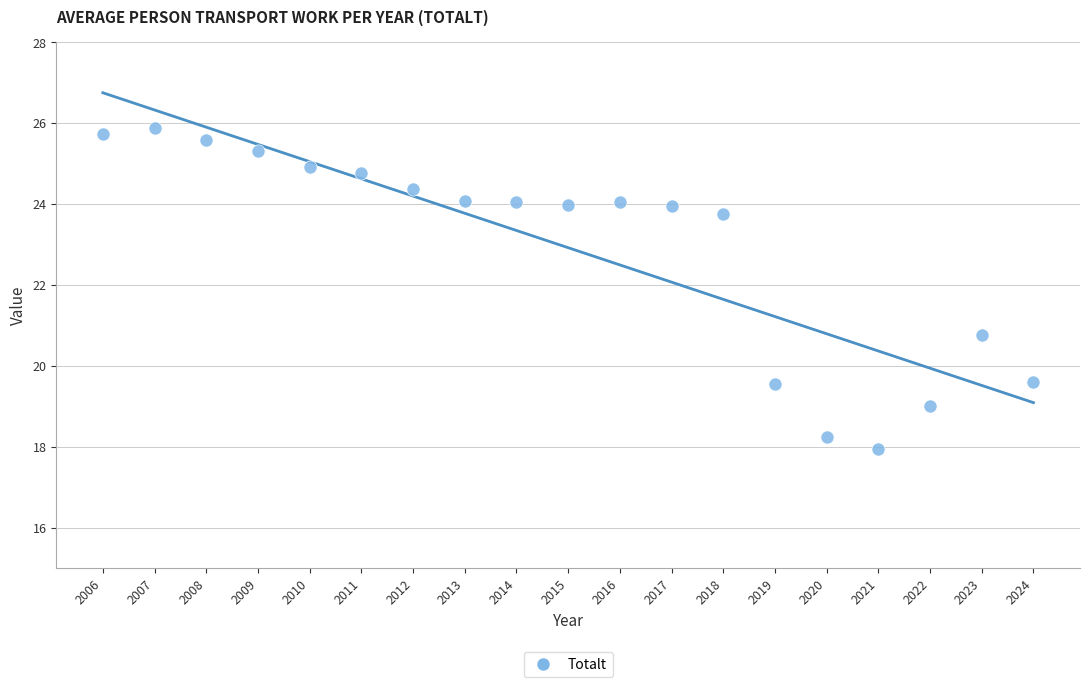

What Y value in the scatter plot is closest to 21?

20.8